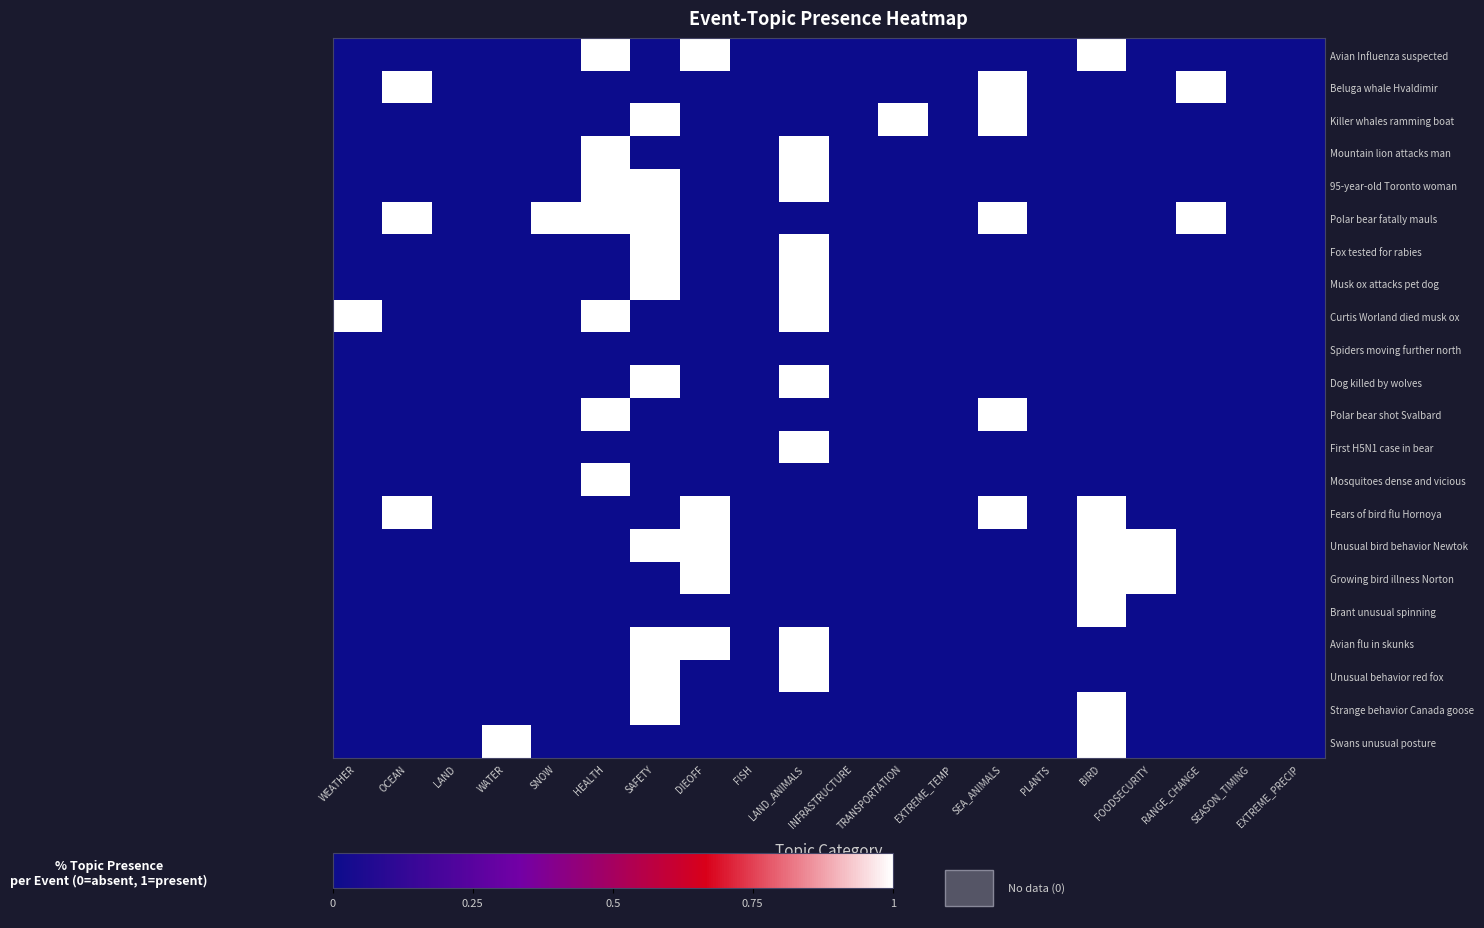

Count the number of data series in this chart.

22